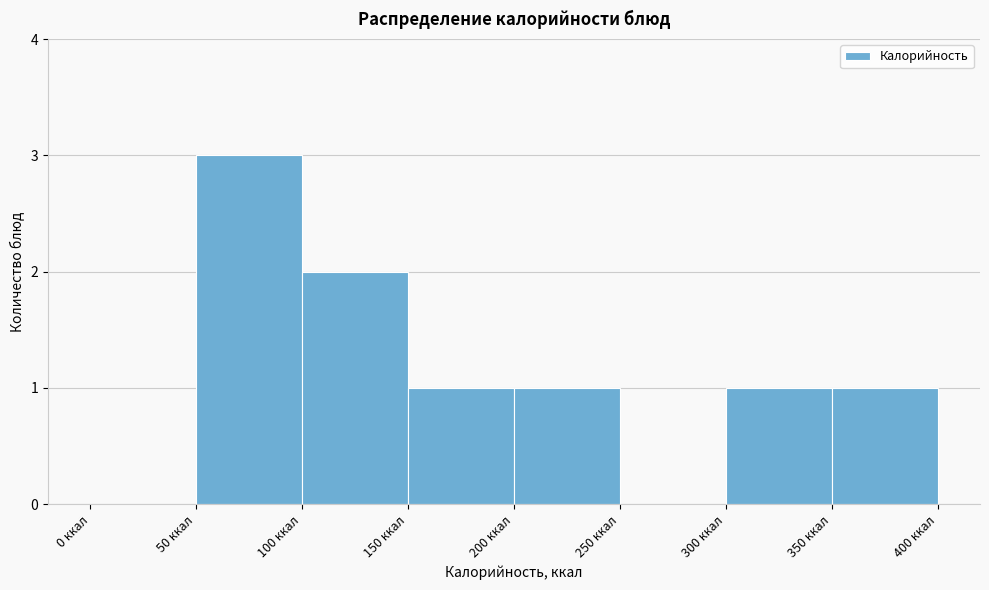

Reading left to right, transcribe this chart: for each bar, give the range it covers on the x-axis and its height. The values are not printed on the chart, so give them approximately, as read against the axis.

0 to 50: 0
50 to 100: 3
100 to 150: 2
150 to 200: 1
200 to 250: 1
250 to 300: 0
300 to 350: 1
350 to 400: 1